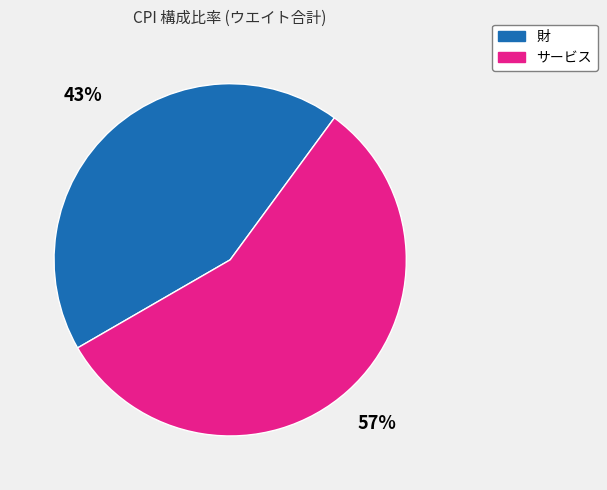

True or false: サービス accounts for 57% of the total.

True